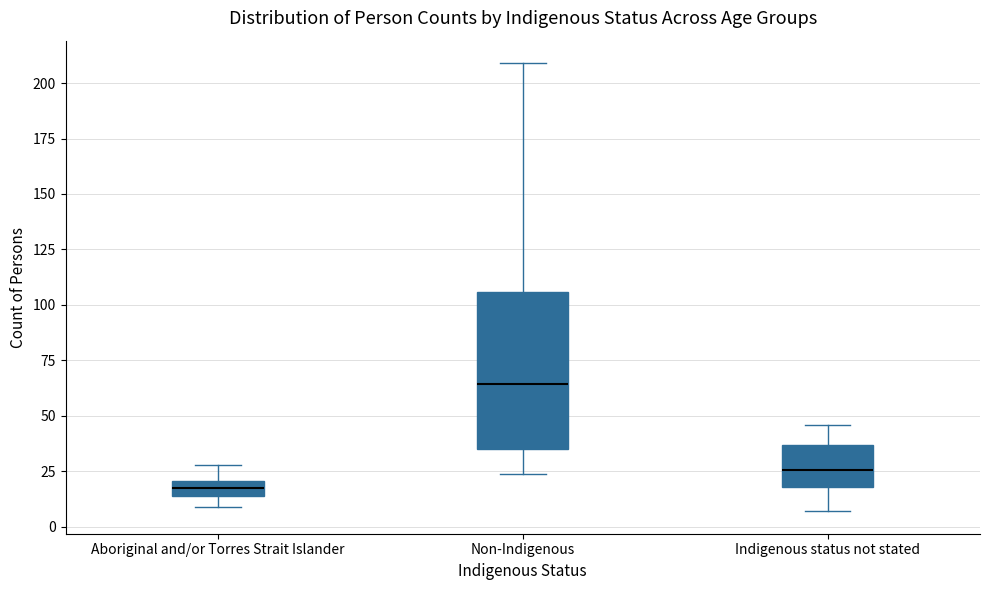

Comparing the boxes themselves (not the whiskers), which one is the tallest?

Non-Indigenous